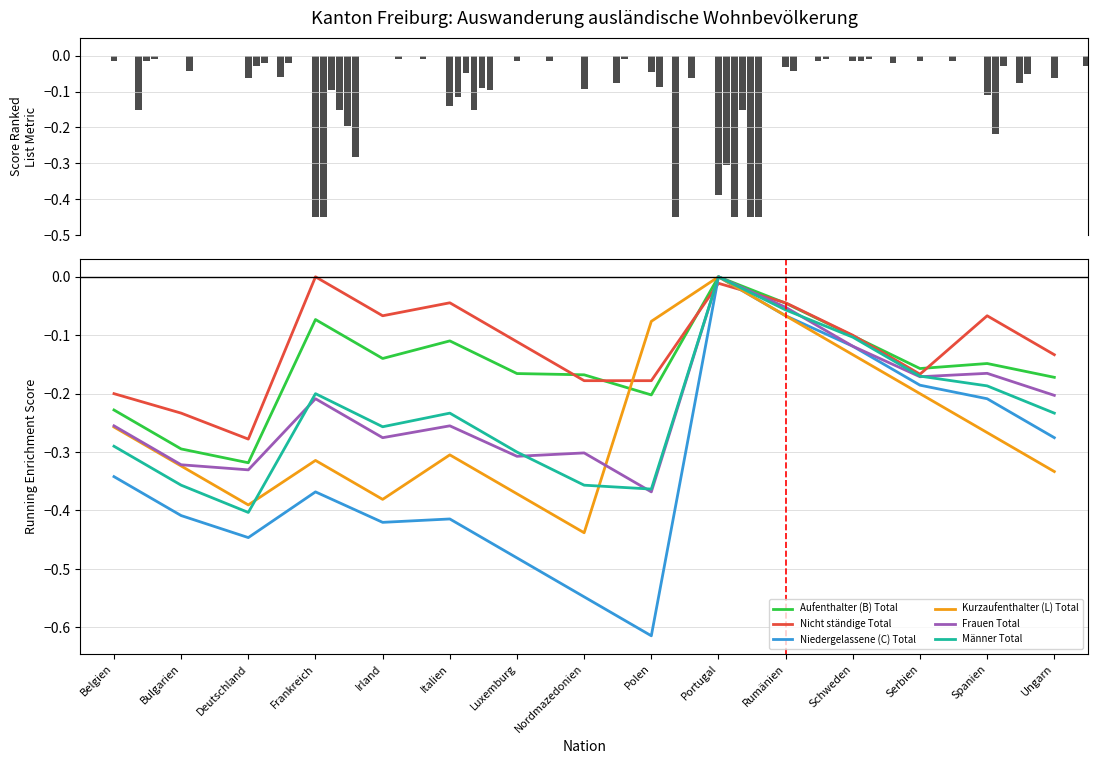

What is the difference between the highest and lowest values at Spanien?

0.2